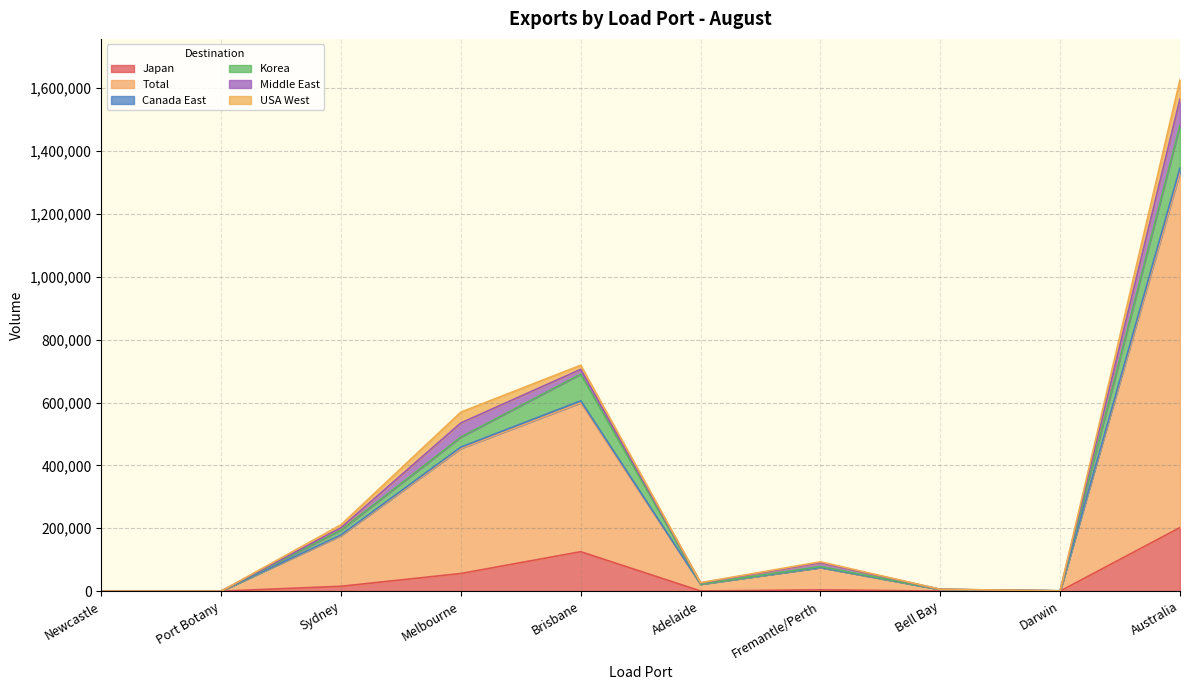

Which category has the highest value in the Japan series?

Australia